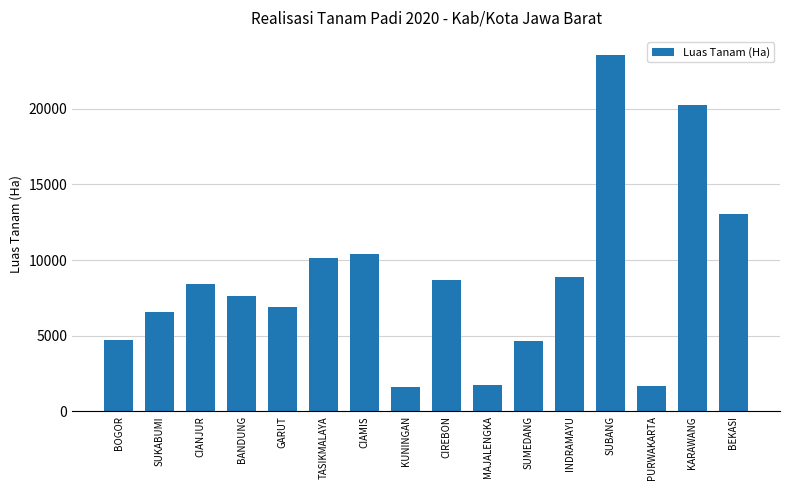

What is the label of the 8th bar from the right?

CIREBON